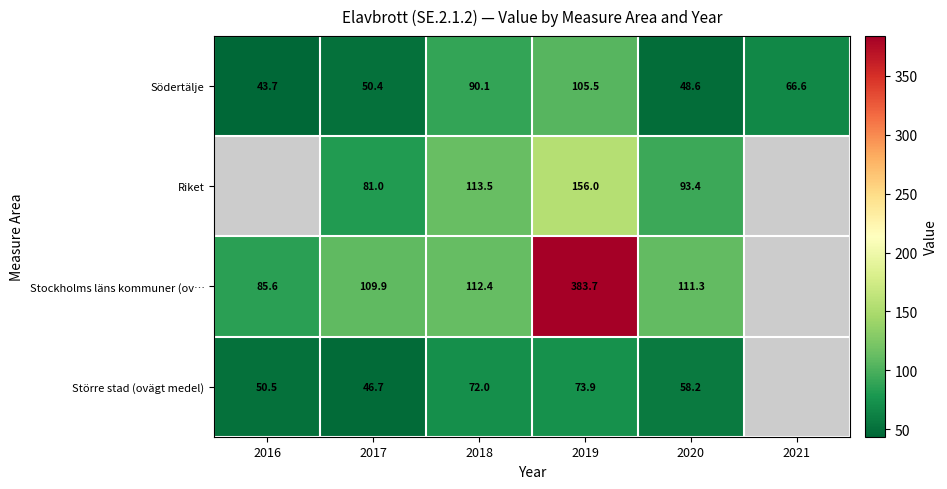

Between 2019 and 2018, which is larger?

2019